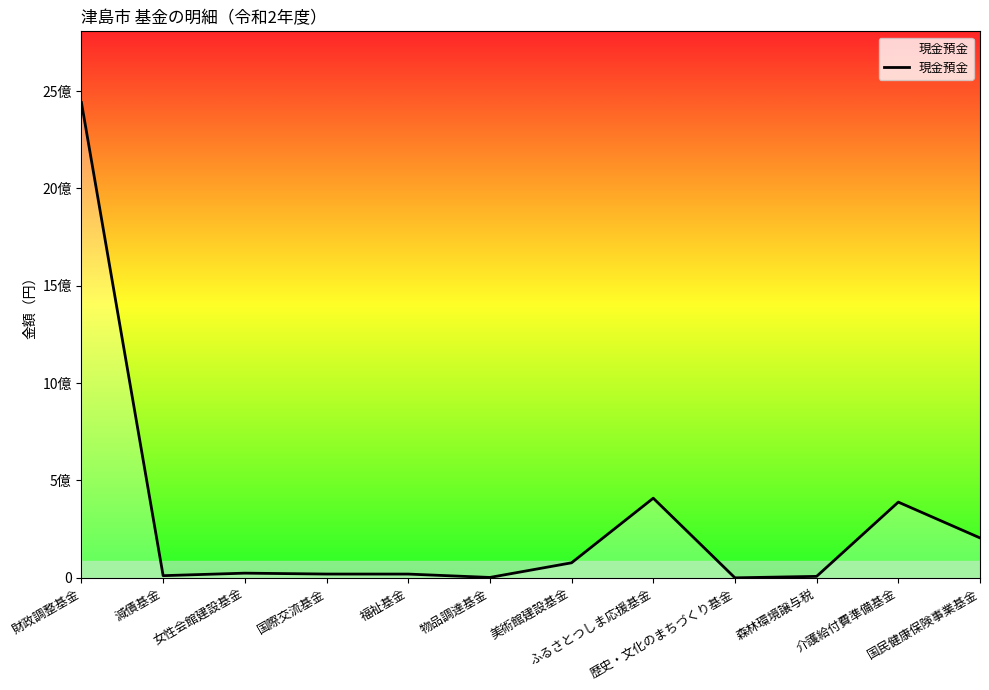

Reading right to left, extract all data points from this chart.

国民健康保険事業基金=205105110	介護給付費準備基金=388876914	森林環境譲与税=7482215	歴史・文化のまちづくり基金=5501	ふるさとつしま応援基金=408980568	美術館建設基金=77179027	物品調達基金=2000000	福祉基金=19270183	国際交流基金=19414865	女性会館建設基金=24001816	減債基金=11115355	財政調整基金=2440628492